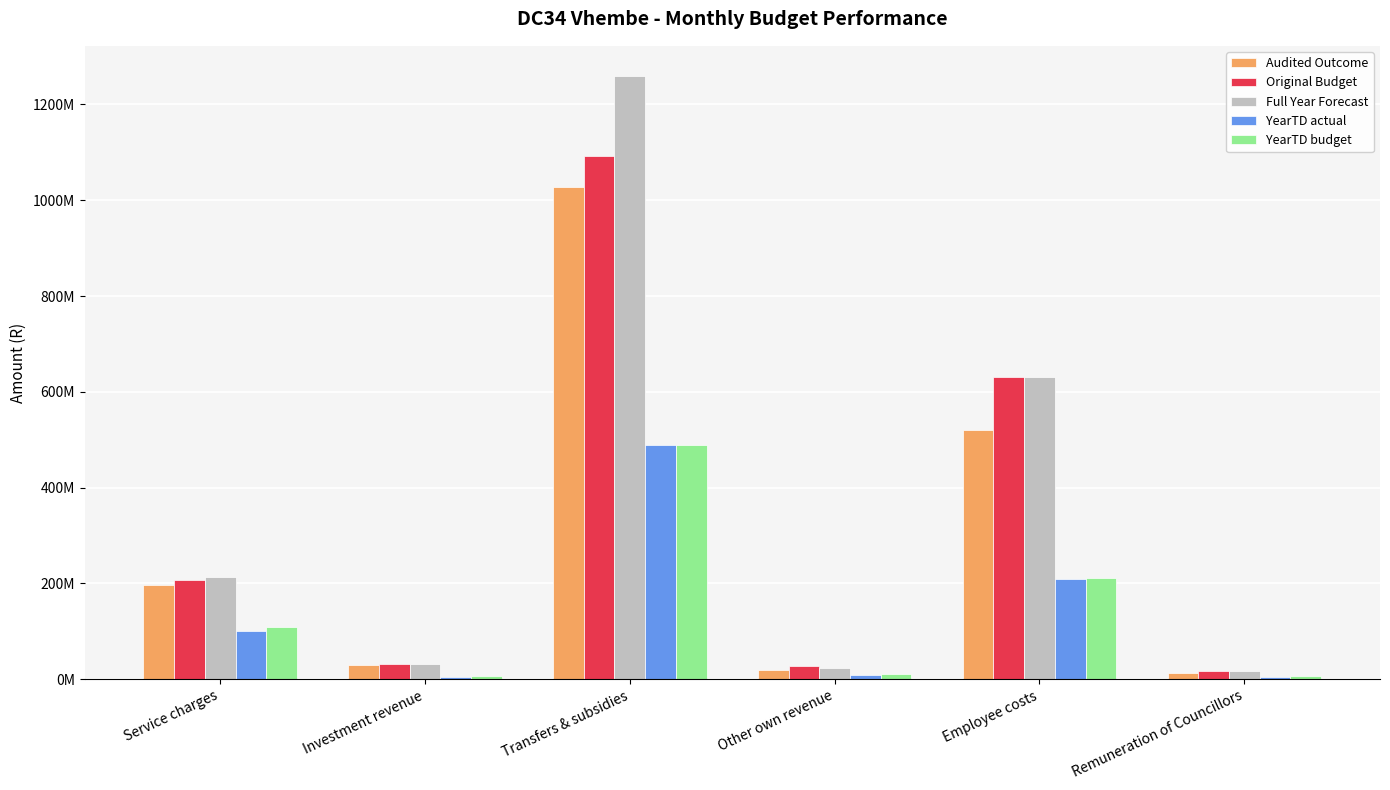

Which series has the widest spread of values?

Full Year Forecast